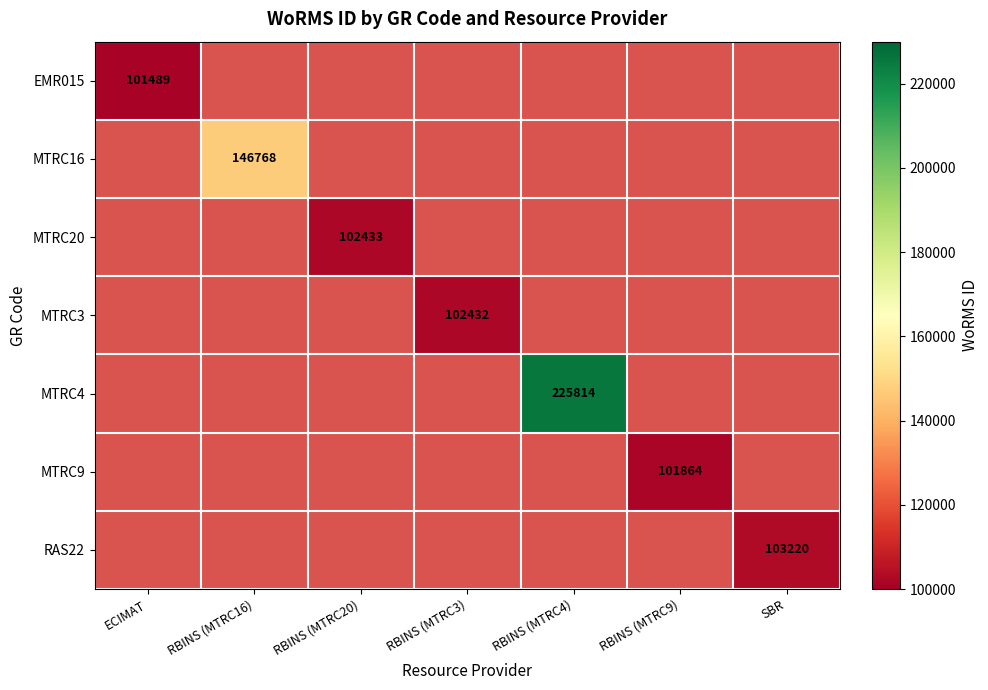

Is it true that EMR015 equals 63275 at ECIMAT?

False